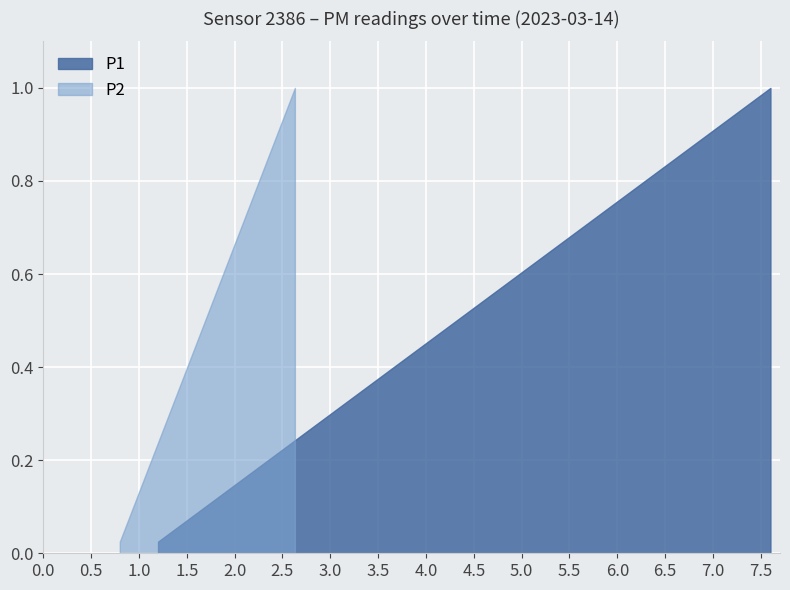

What are all the series names shown in the legend?

P1, P2